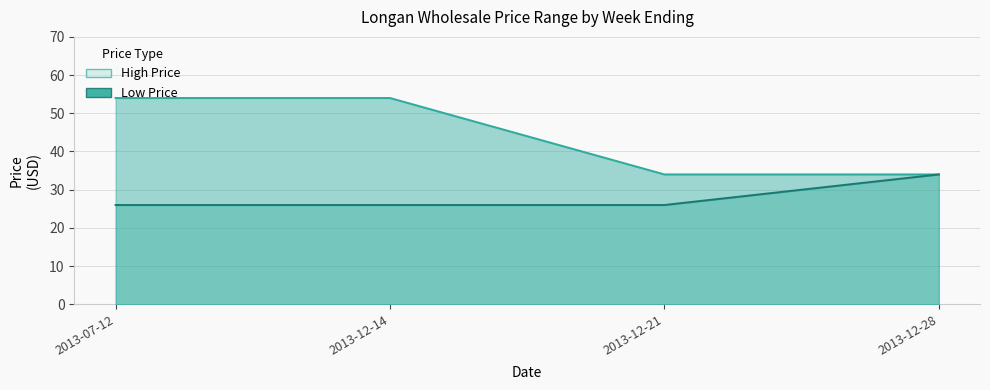

Rank the series at 2013-12-14 from highest to lowest value.

High Price, Low Price line